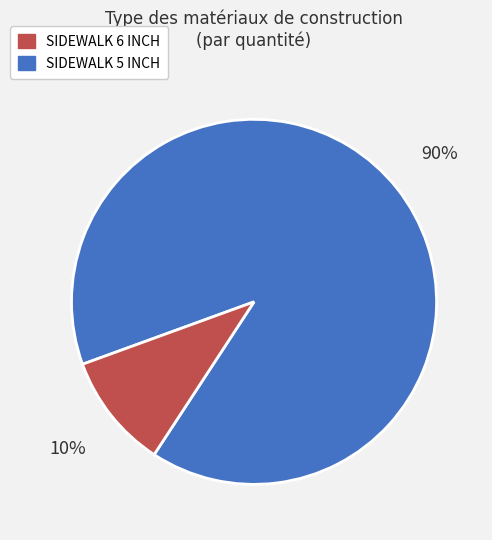

Does any single category account for the majority?

Yes